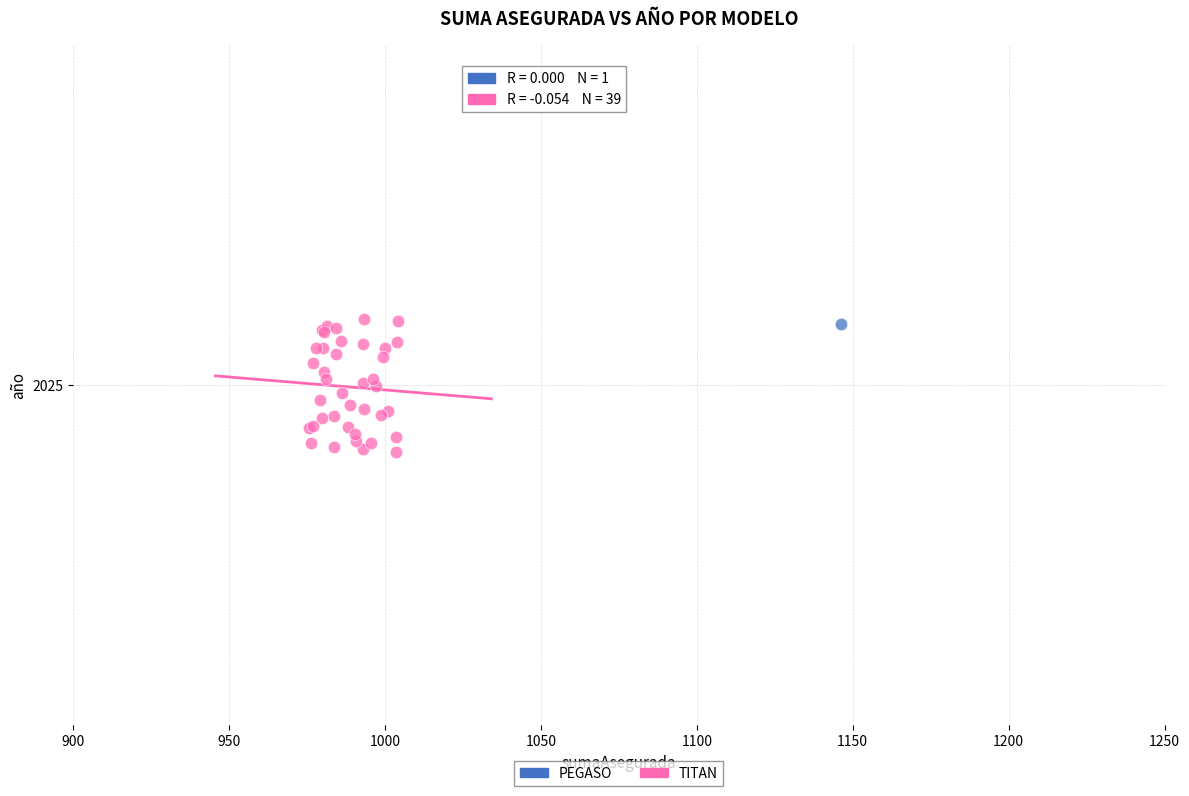

What are all the series names shown in the legend?

PEGASO, TITAN